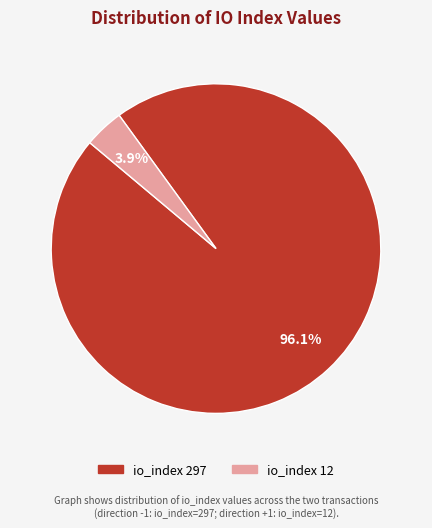

Is it true that io_index 297 is 96% of the pie?

True